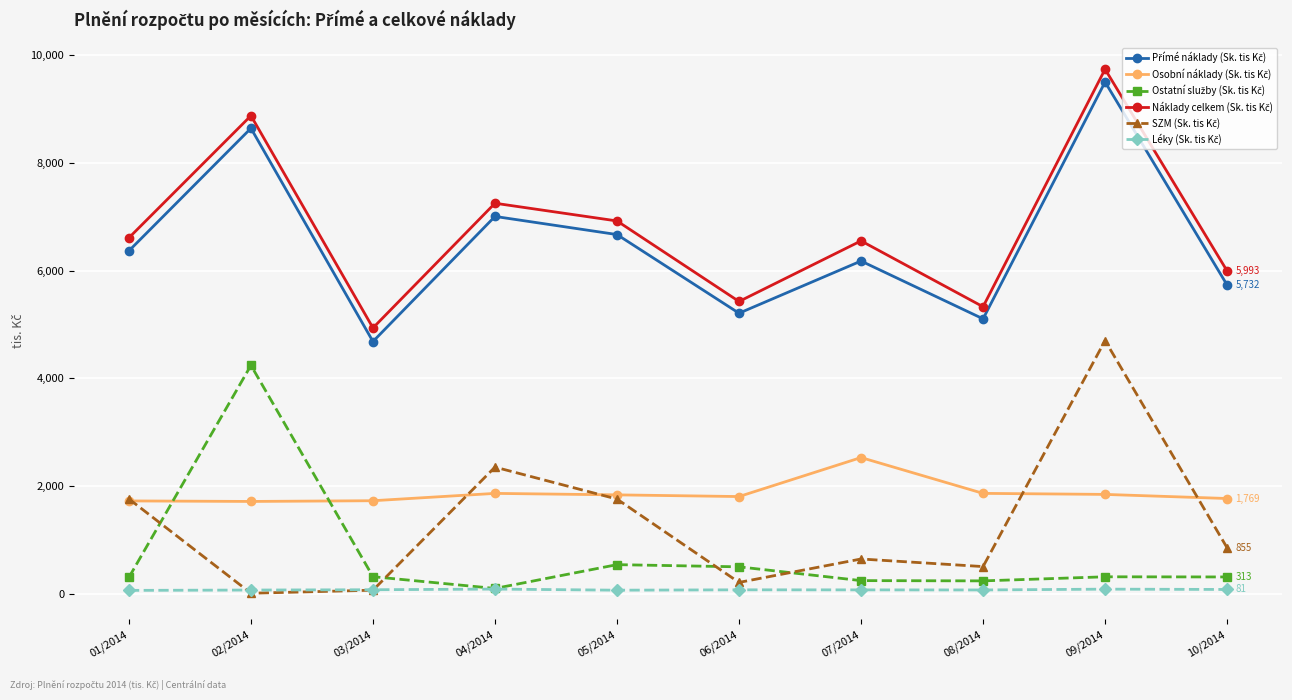

At which category does the chart reach its peak across all series?

09/2014